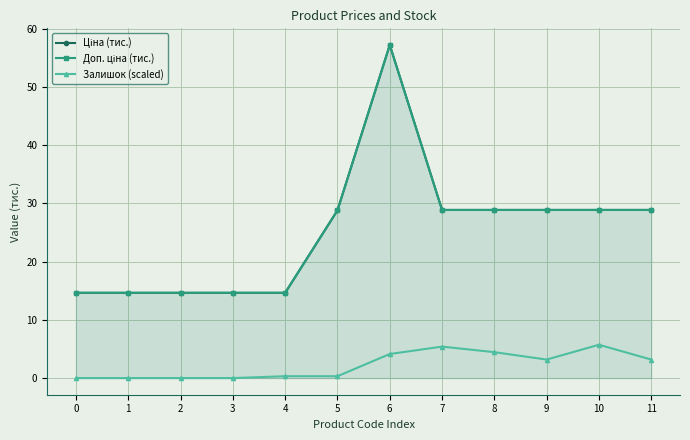

Where is Залишок (scaled) nearest to the value 2?

9